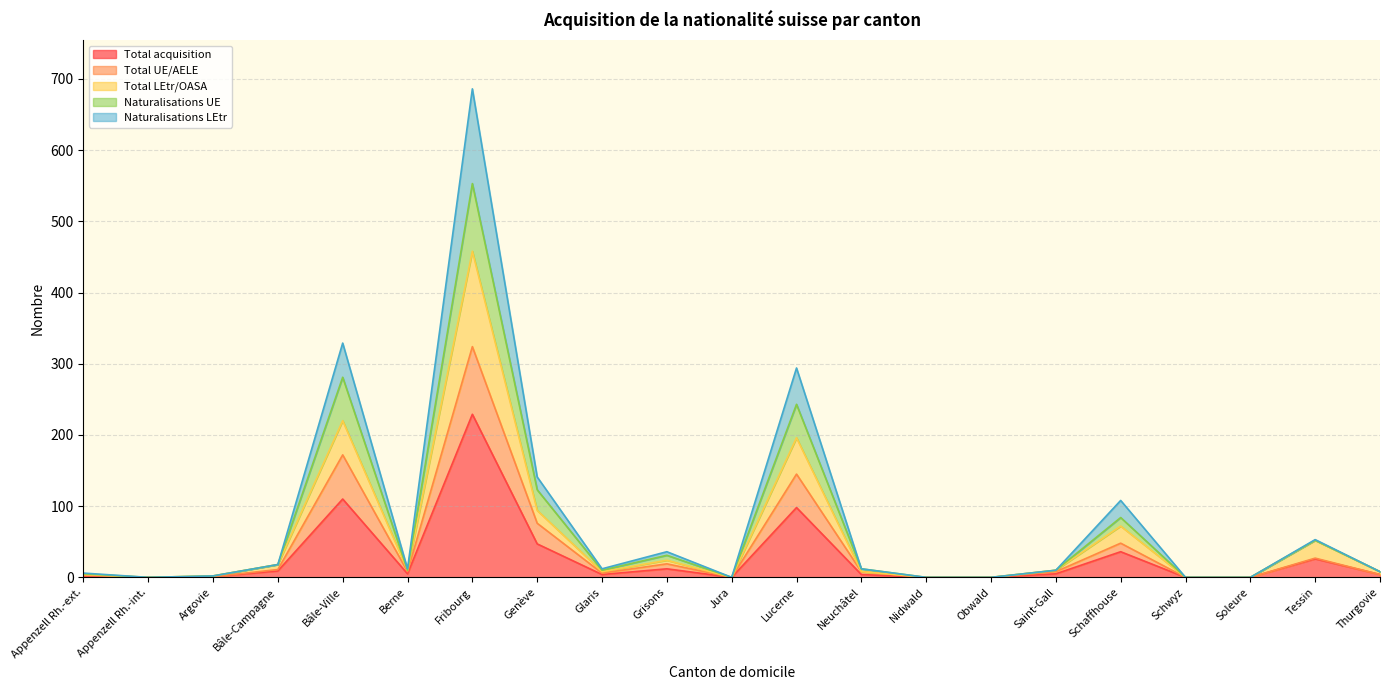

True or false: Total acquisition and Total LEtr/OASA cross at least once.

False